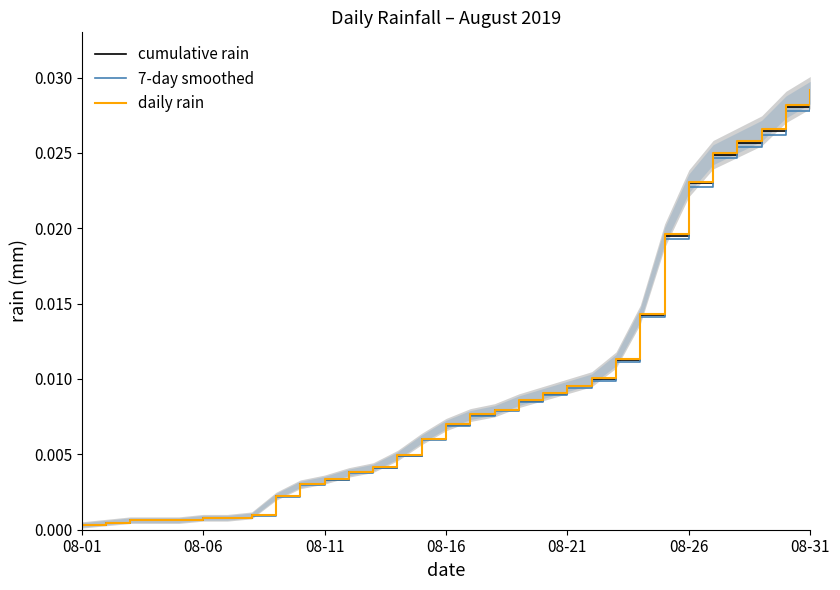

How many lines are shown in the chart?

3